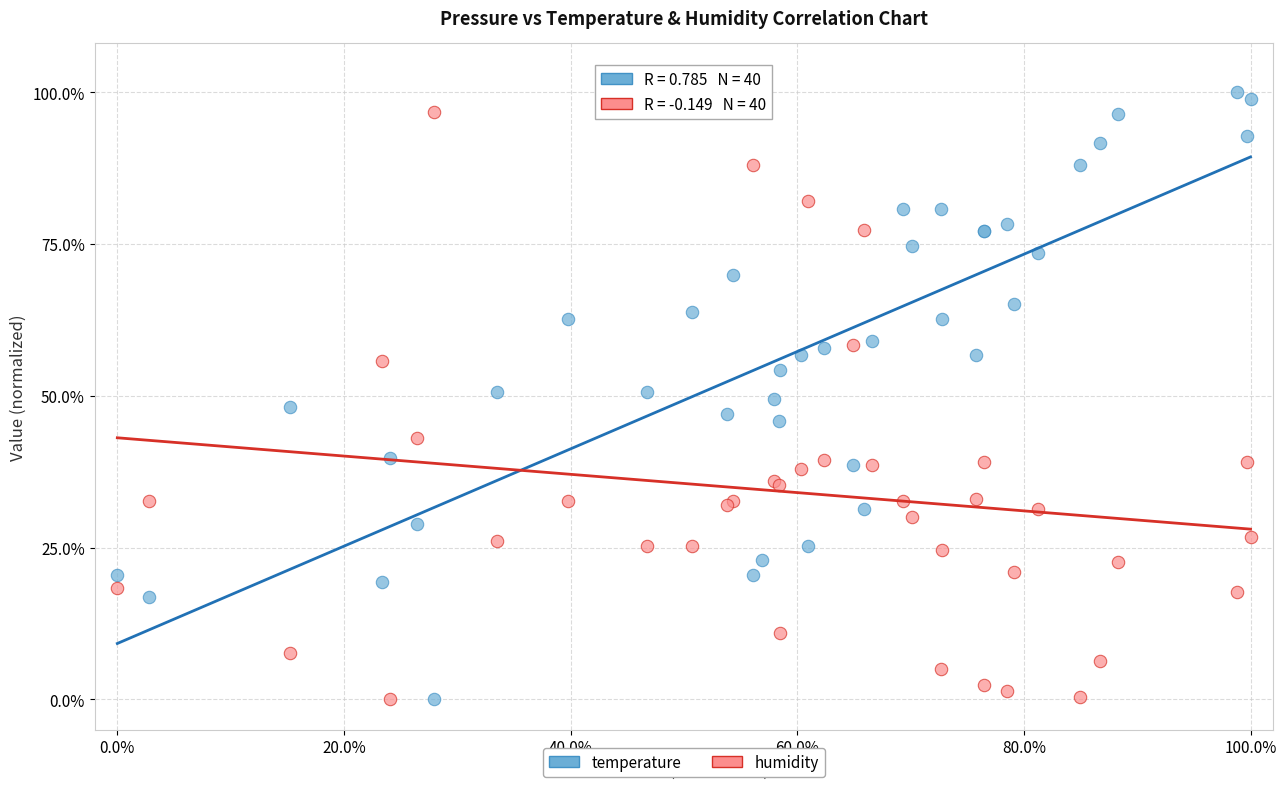

What are all the series names shown in the legend?

temperature, humidity